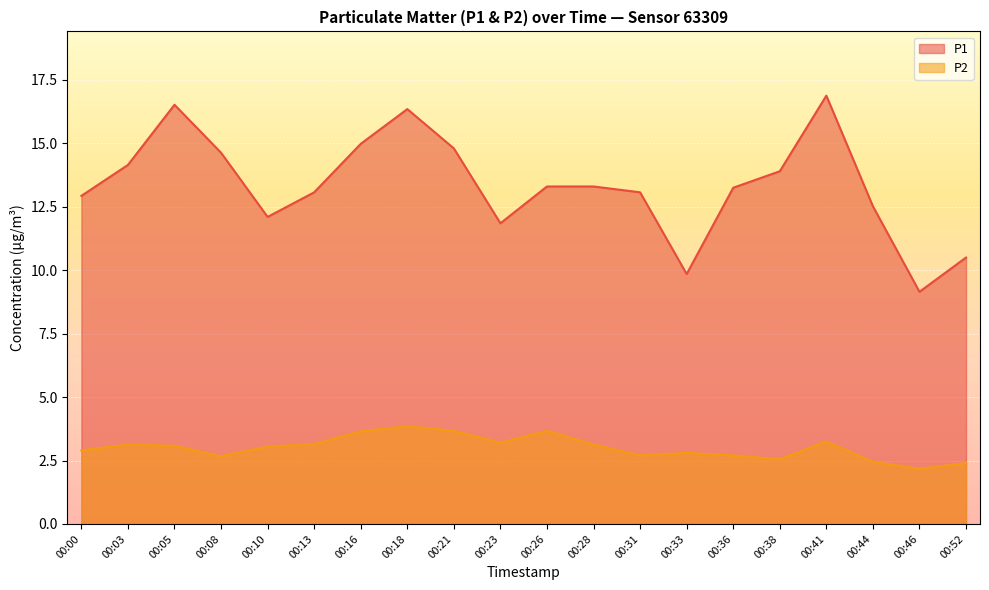

What is the value of the P2 point at the 11th from the left?

3.7